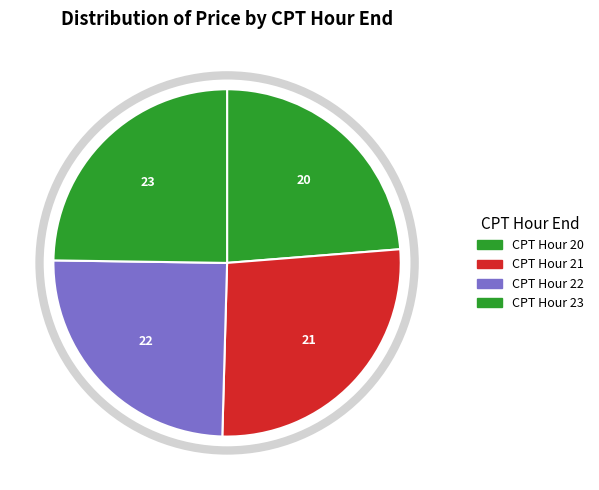

How many slices are in this pie chart?

4